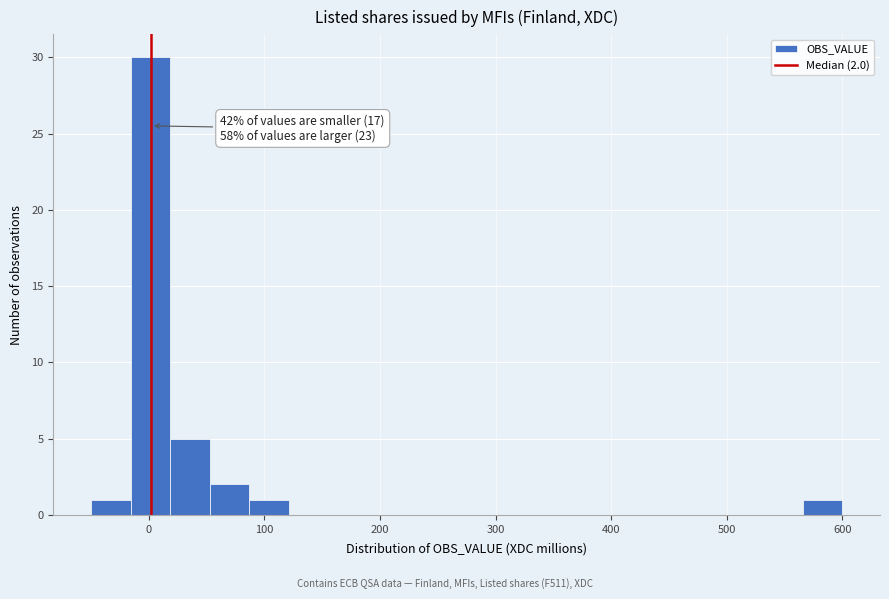

Read against the x-axis, roughly where is the centre of the tallest bar?

0